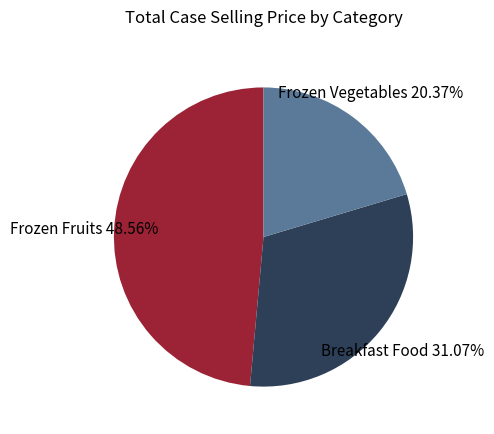

Rank the categories by value from lowest to highest.

Frozen Vegetables, Breakfast Food, Frozen Fruits